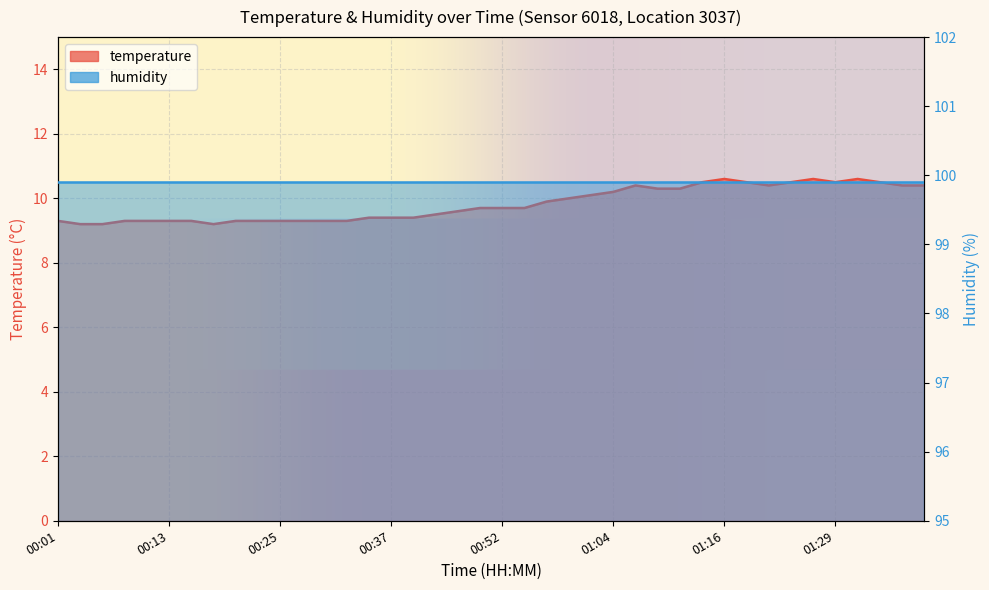

At which category does the chart reach its peak across all series?

01:16